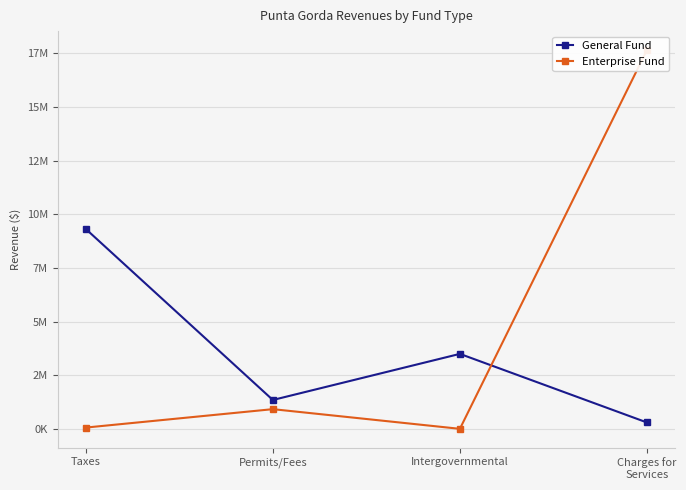

At which label does General Fund reach its minimum?

Charges for
Services